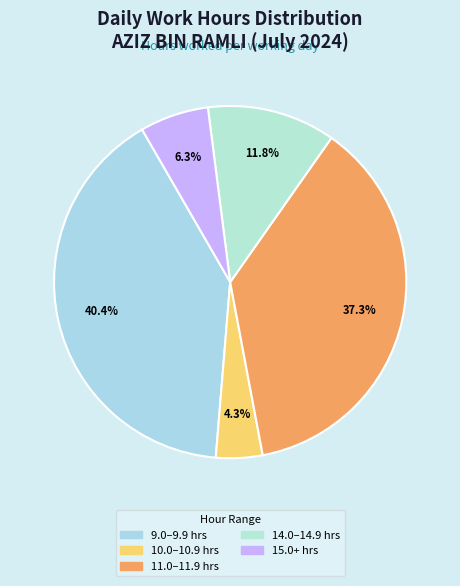

Count the number of slices in the pie.

5